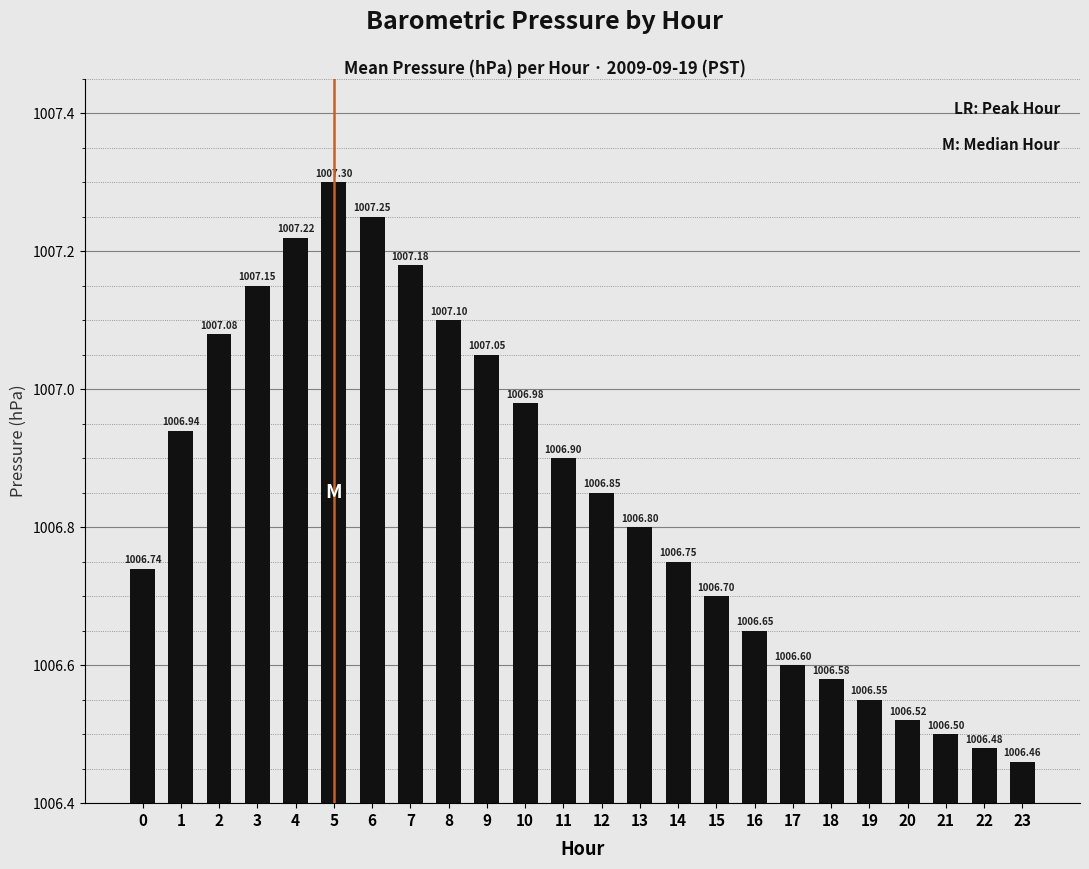

What is the sum of all values?

24164.3